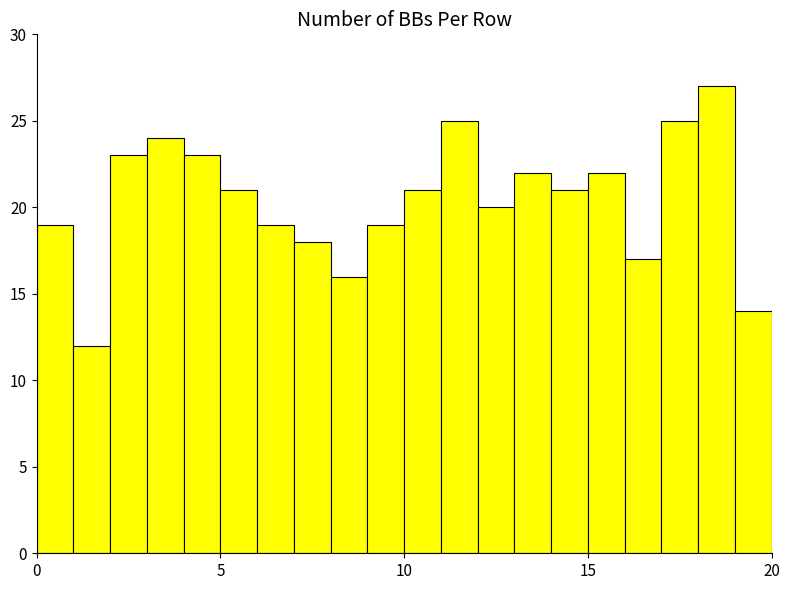

Read against the x-axis, roughly where is the centre of the tallest bar?

18.5